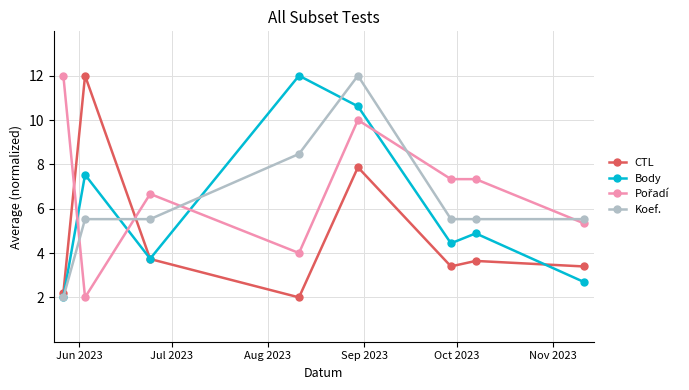

At how many categories does at least one series exceed 3?

8